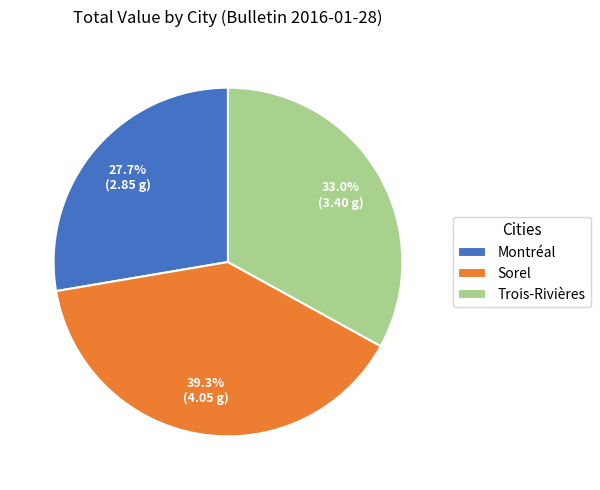

What is the largest slice in the pie chart?

Sorel